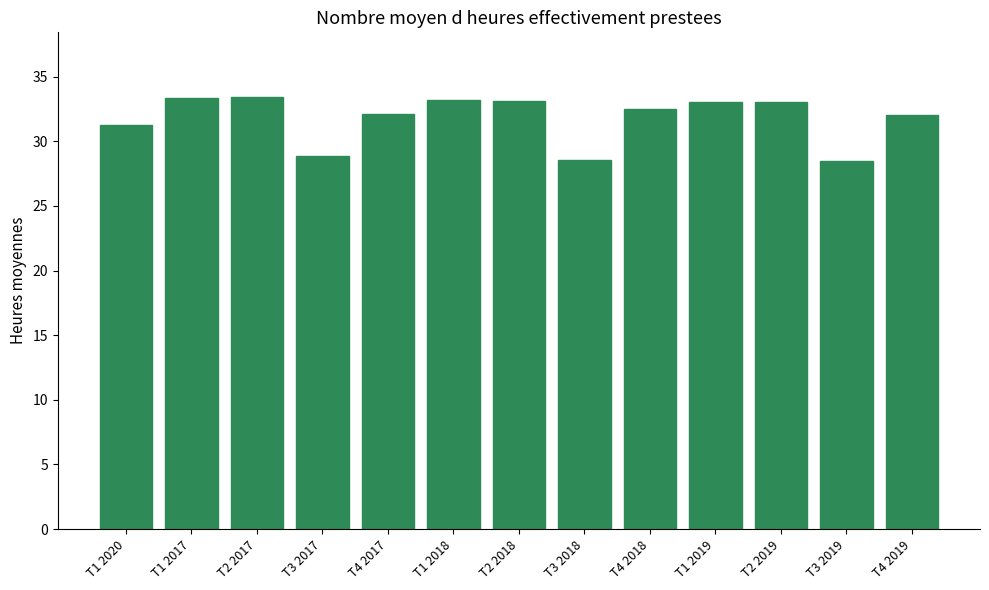

True or false: the data shows 54.3 at T2 2019.

False